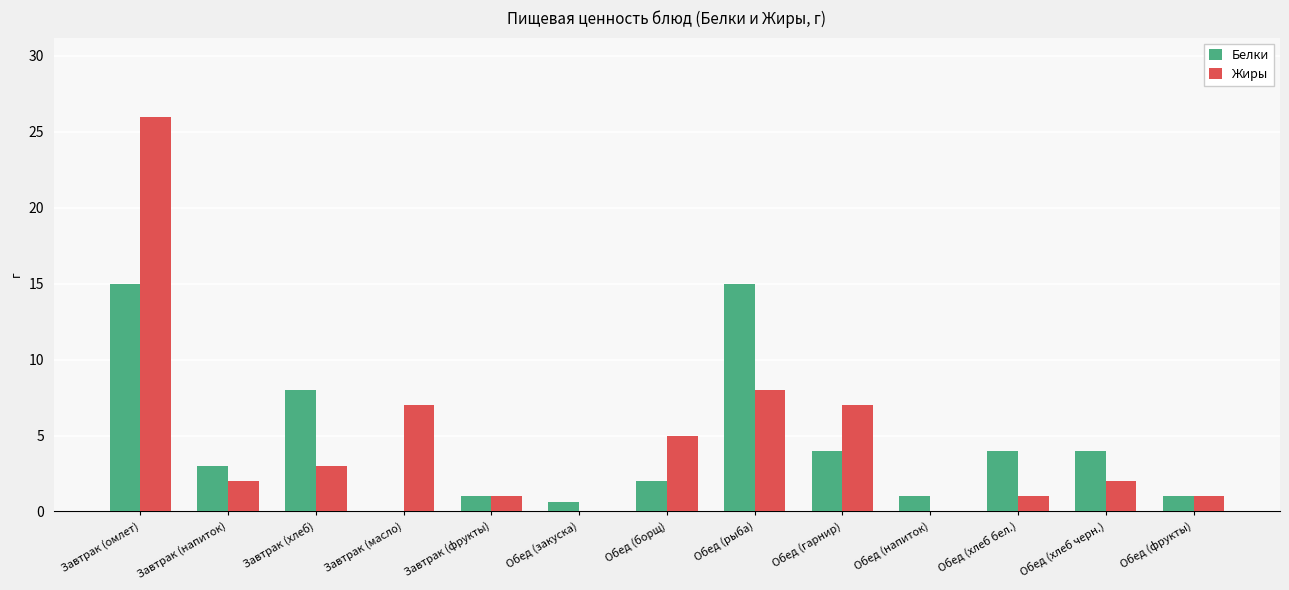

How many distinct data groups are displayed?

2